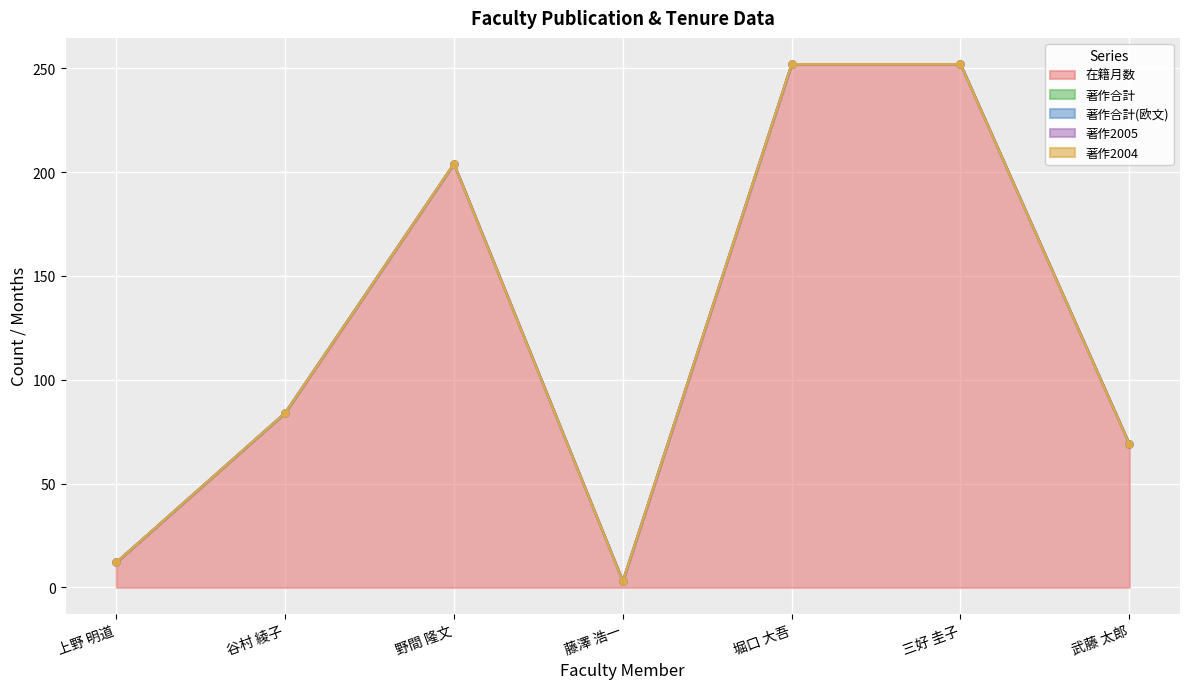

Between 三好 圭子 and 堀口 大吾, which is larger?

三好 圭子